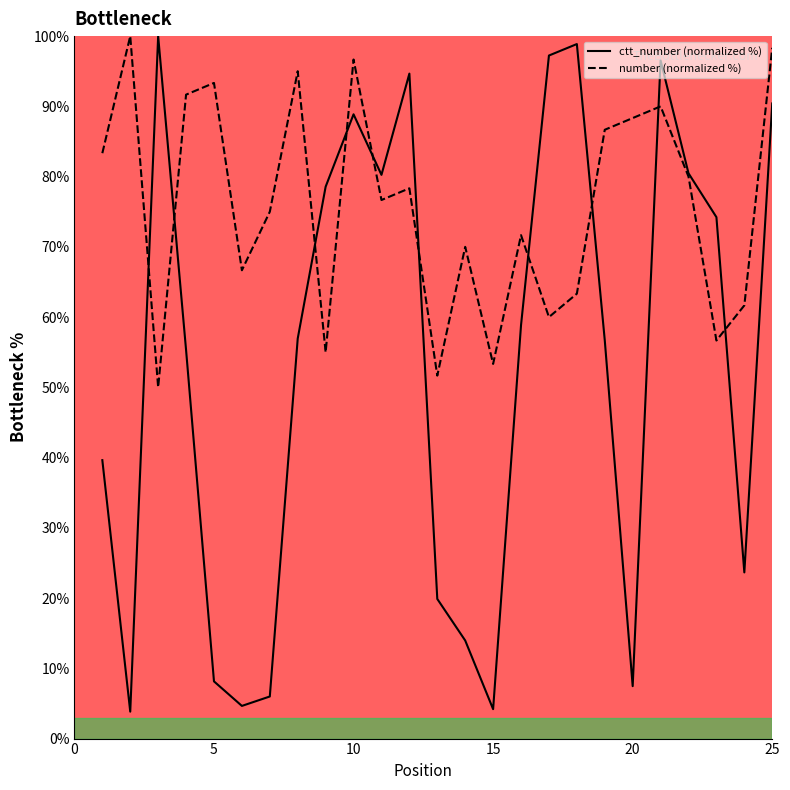

True or false: ctt_number (normalized %) has a value of 11.5 at 20.

False